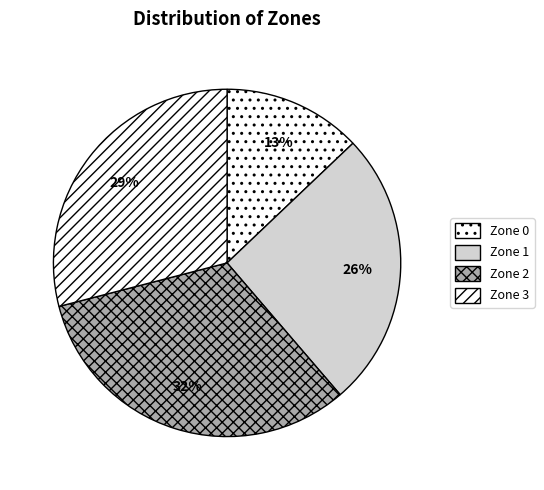

Rank the categories by value from lowest to highest.

Zone 0, Zone 1, Zone 3, Zone 2